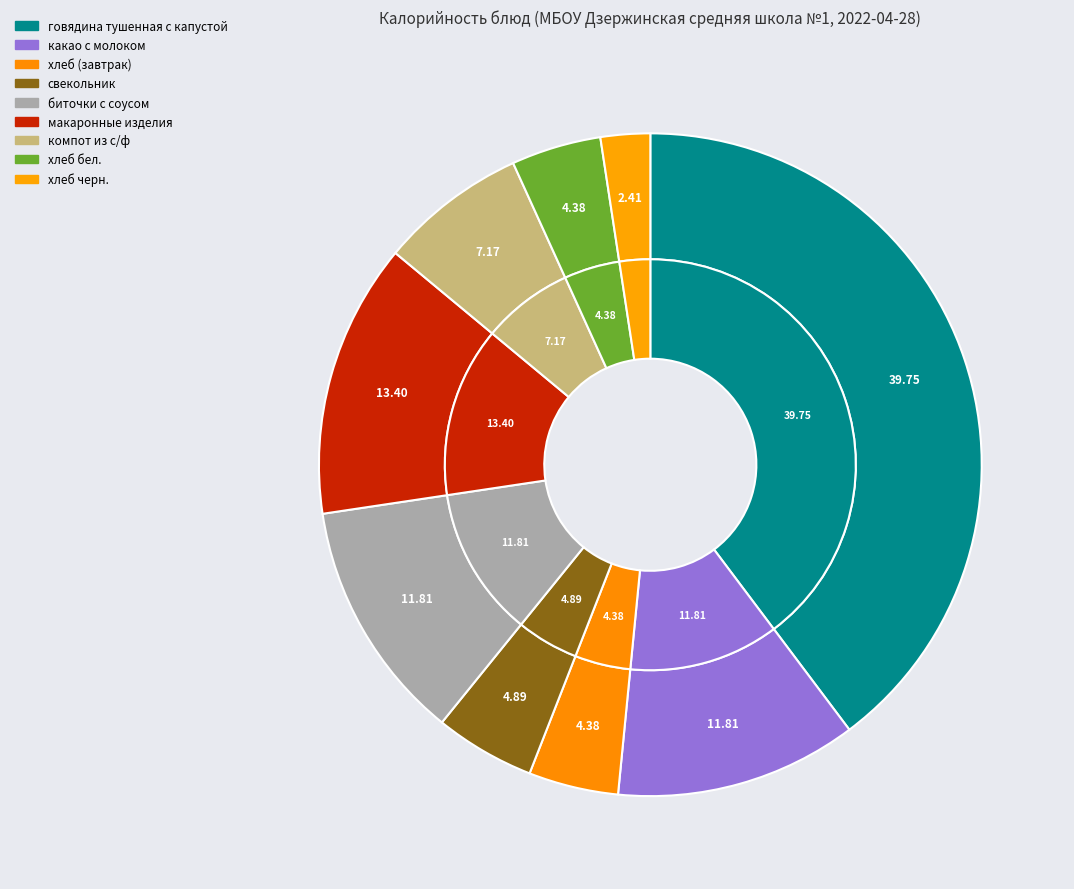

Is there a majority slice in this chart?

No